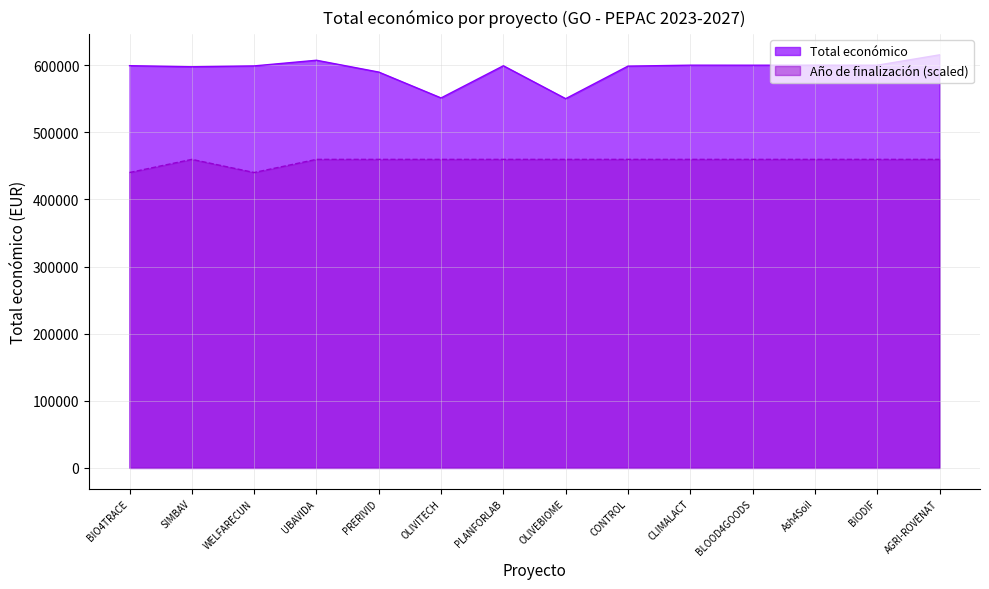

List the series in order of their overall mean, lowest first.

Año de finalización (scaled), Total económico